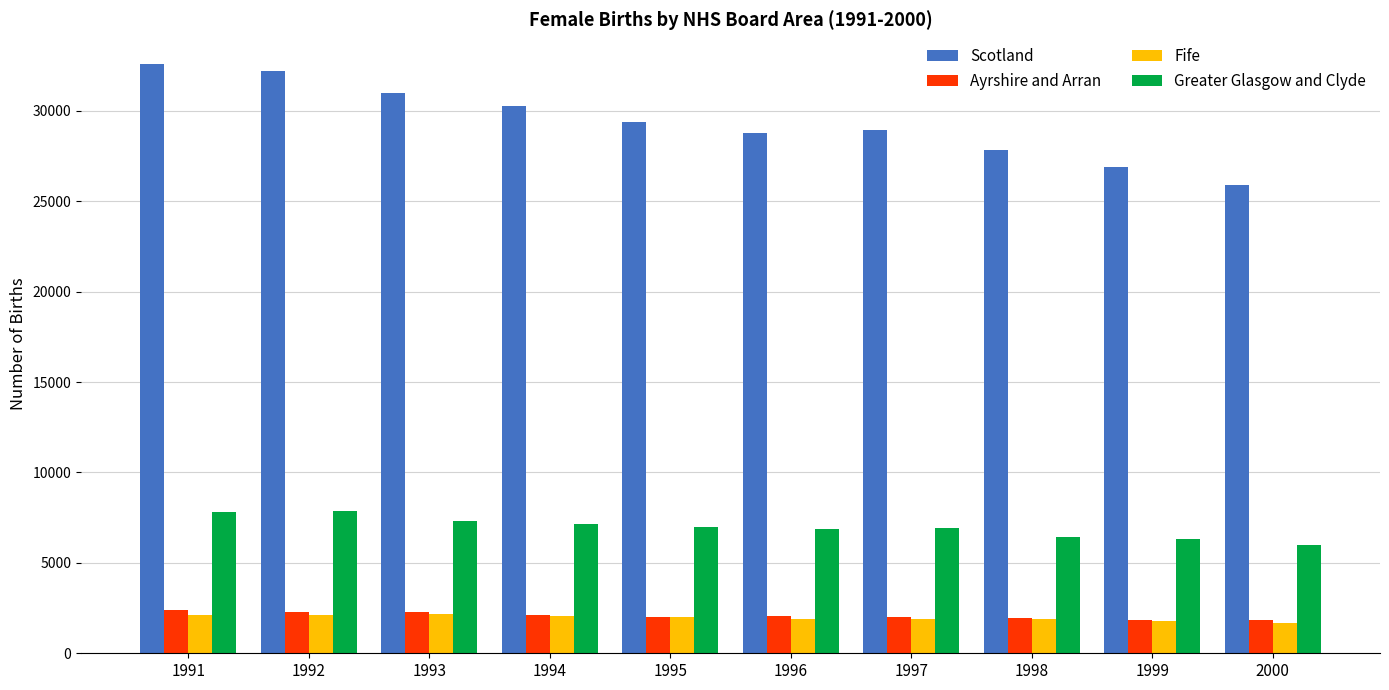

What is the approximate value of Fife at 1993, to the nearest 5?

2155